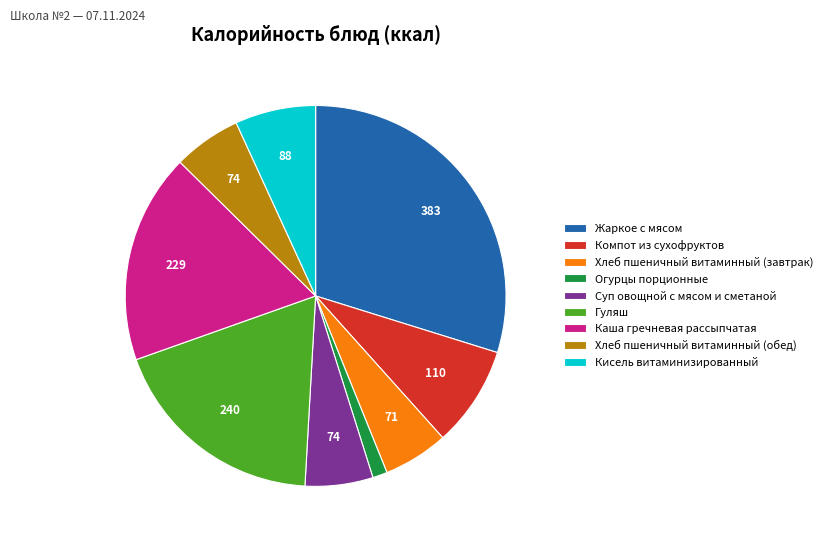

Do Компот из сухофруктов and Жаркое с мясом together represent more than half of the pie?

No